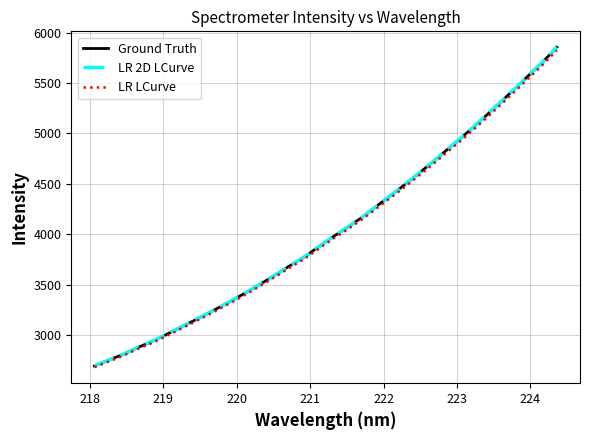

Rank the series by their maximum value, from lowest to highest.

LR LCurve, Ground Truth, LR 2D LCurve